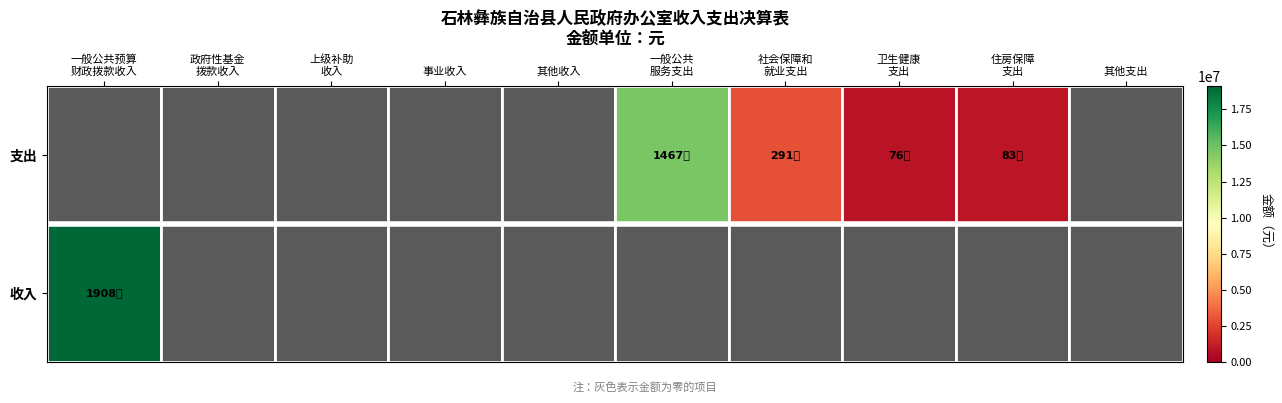

What is the maximum value shown in the chart?

19082320.8